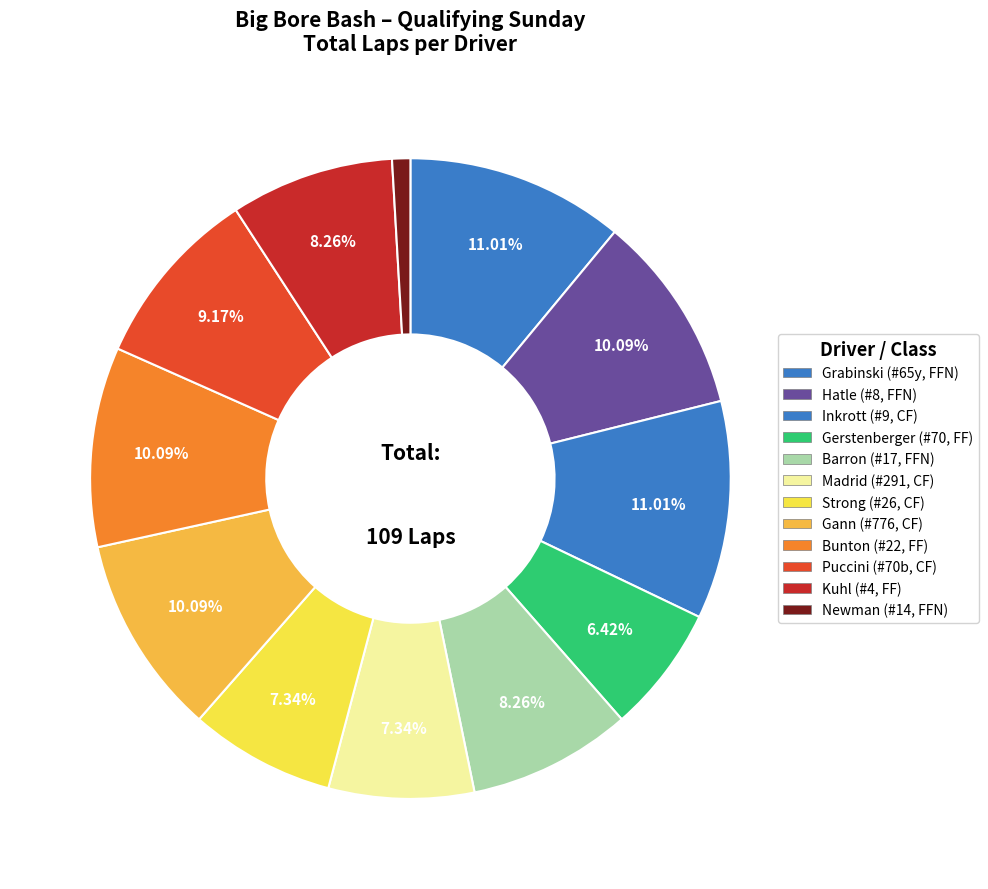

How many slices are in this pie chart?

12